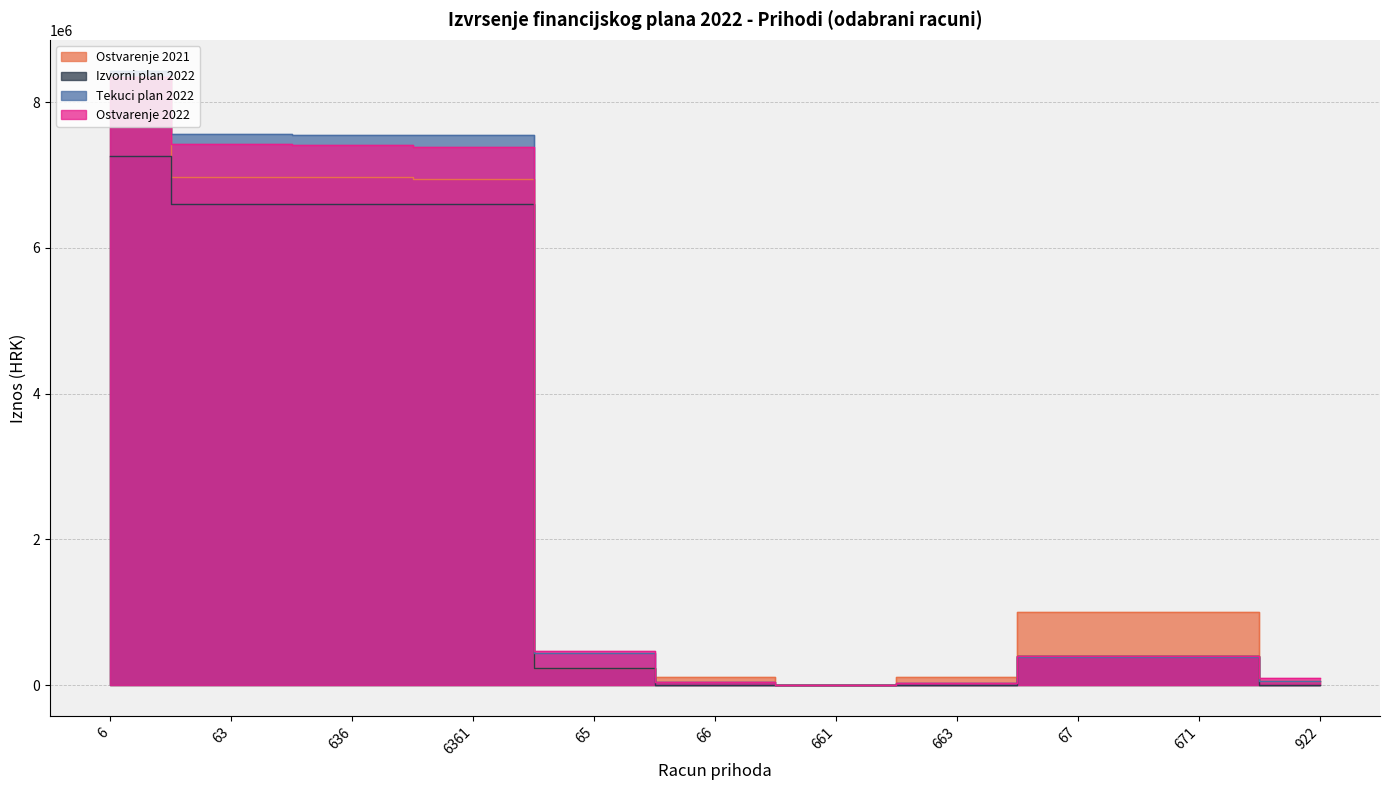

True or false: Ostvarenje 2022 and Tekuci plan 2022 cross at least once.

True